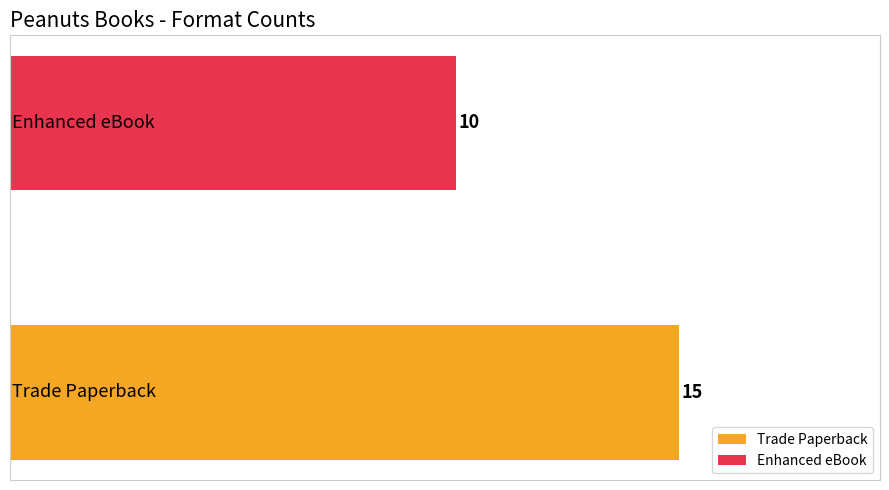

What is the maximum value for Enhanced eBook?

10